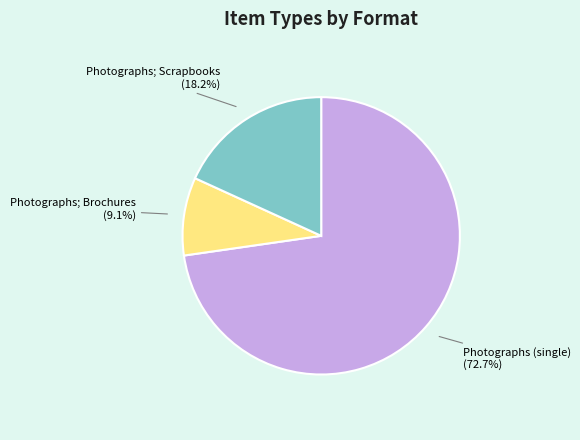

Does any single category account for the majority?

Yes